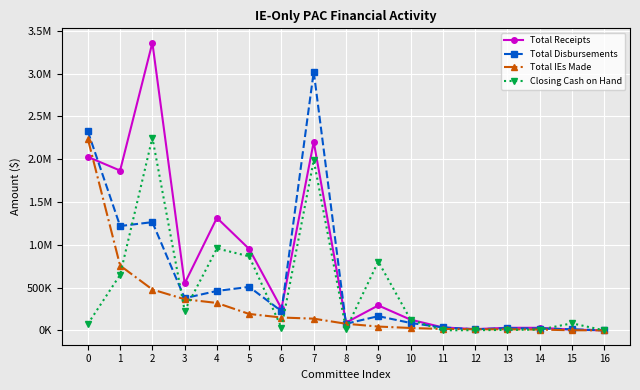

What are all the series names shown in the legend?

Total Receipts, Total Disbursements, Total IEs Made, Closing Cash on Hand